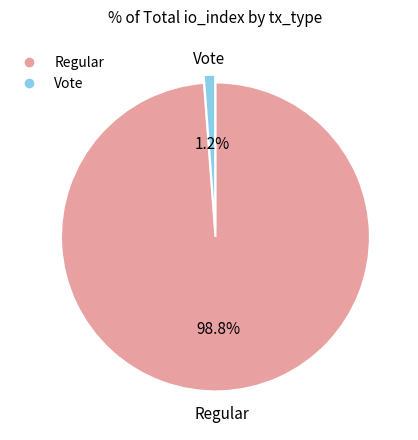

Combined, what portion of the pie is Vote and Regular?

100.0%